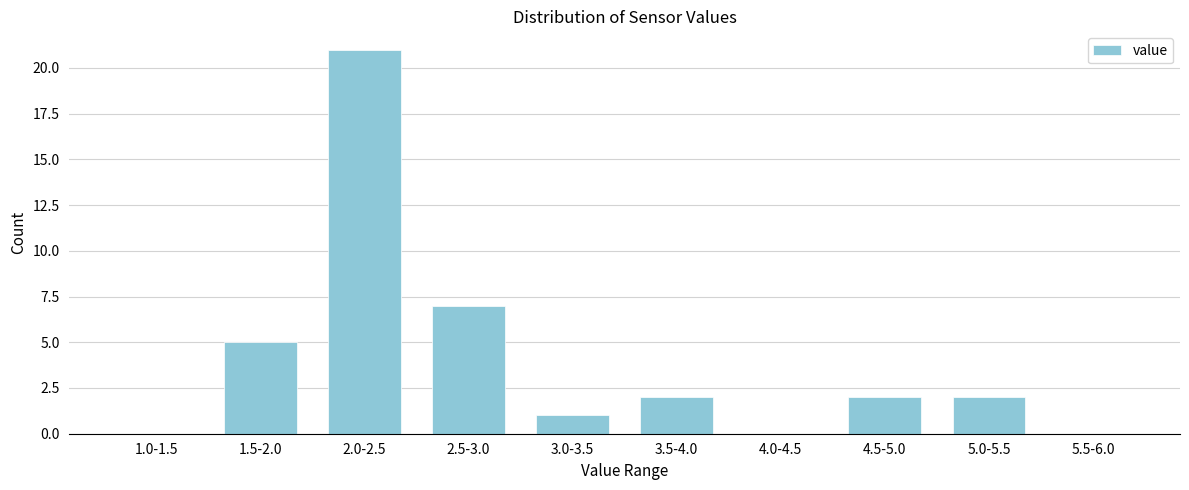

Where is the data nearest to the value 10?

2.5-3.0